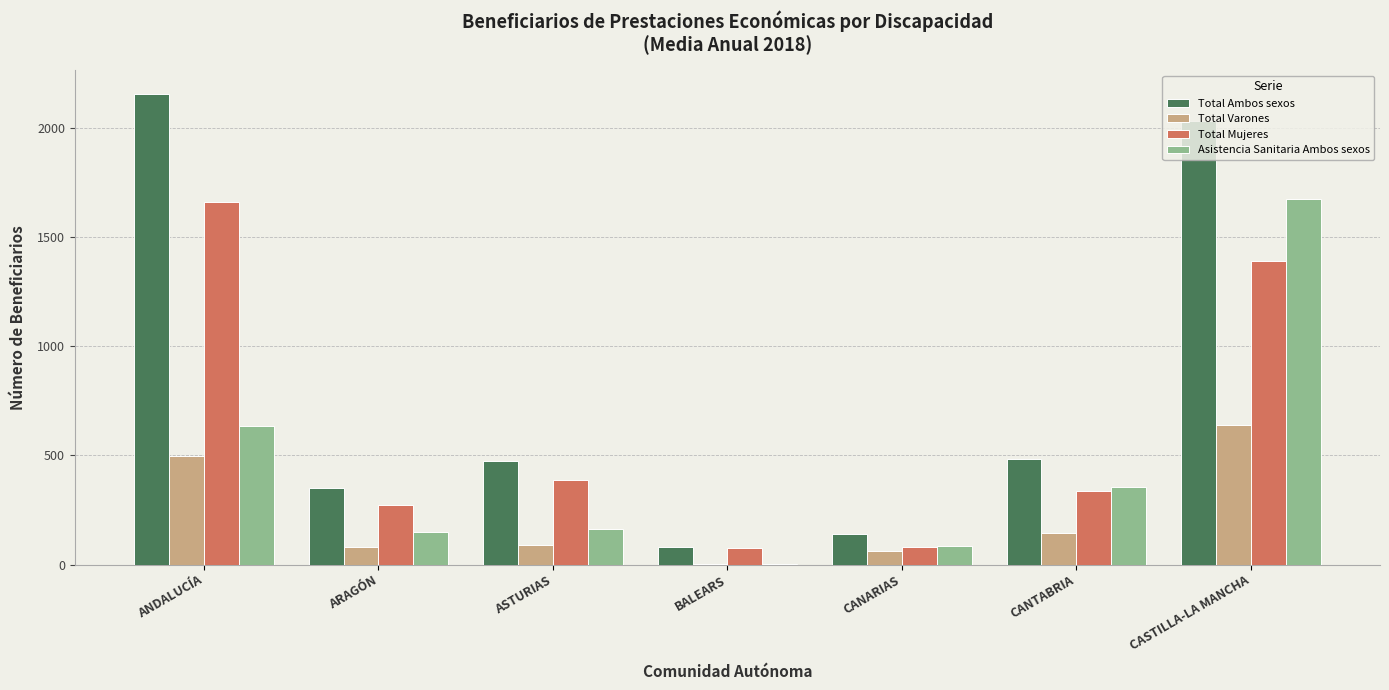

Which series has the largest total across all categories?

Total Ambos sexos